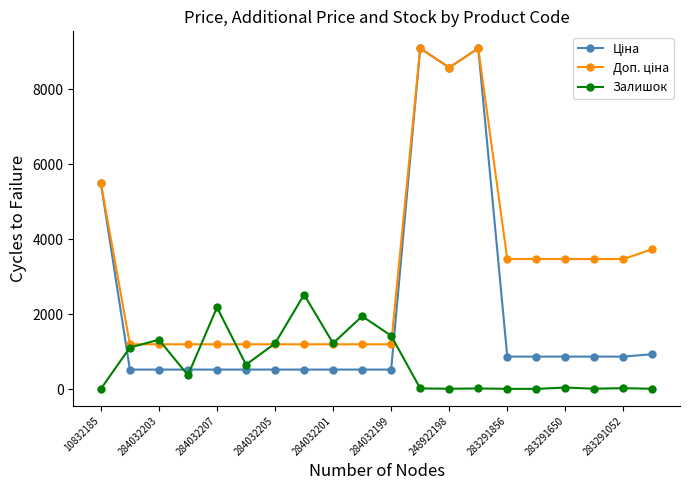

What is the maximum value shown in the chart?

9092.0